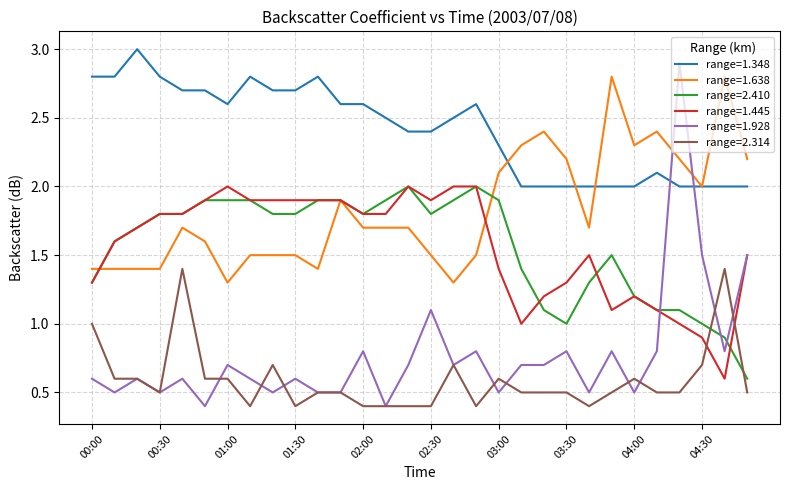

True or false: range=1.348 and range=2.314 cross at least once.

False